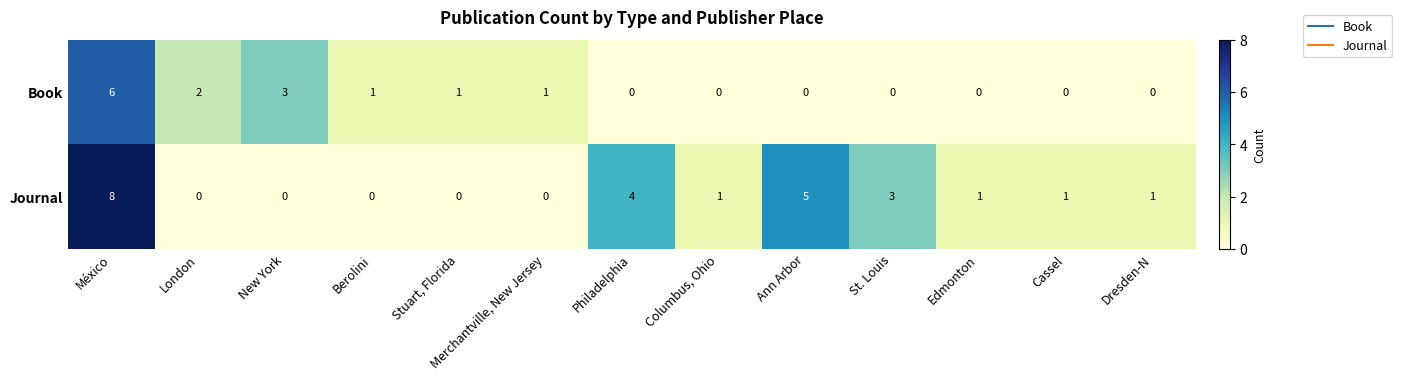

Where is Book nearest to the value 3?

New York